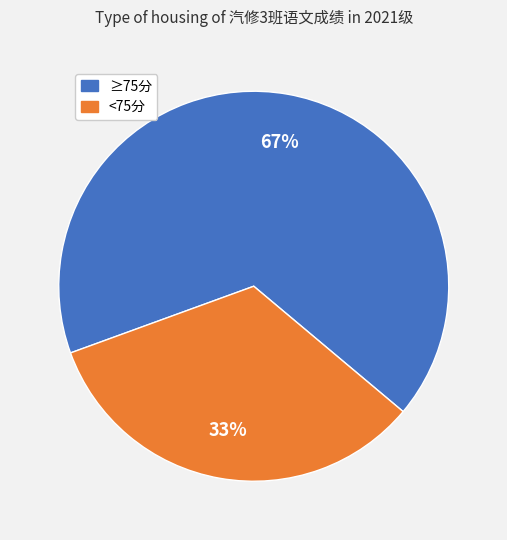

To the nearest percent, what percentage of the pie is ≥75分?

67%